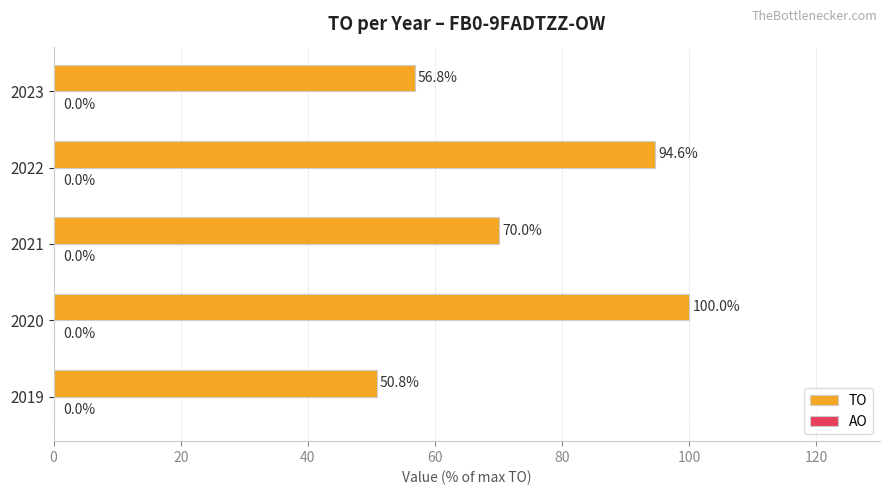

Is it true that the value at 2022 is 159.8?

False